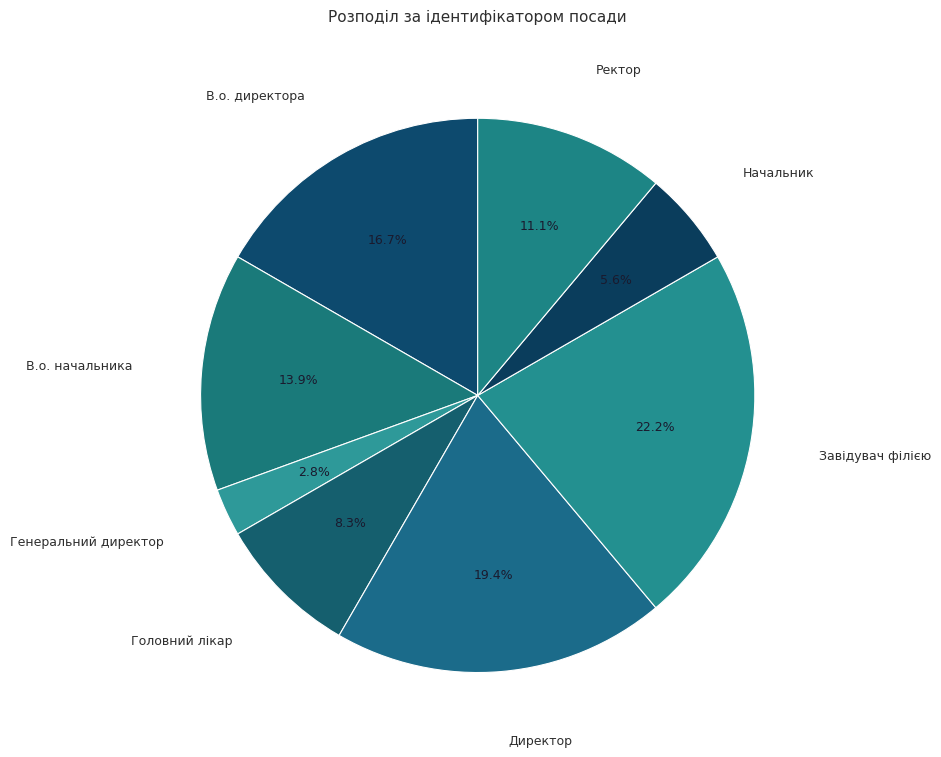

To the nearest percent, what is the difference between the largest and smallest slice percentages?

19%